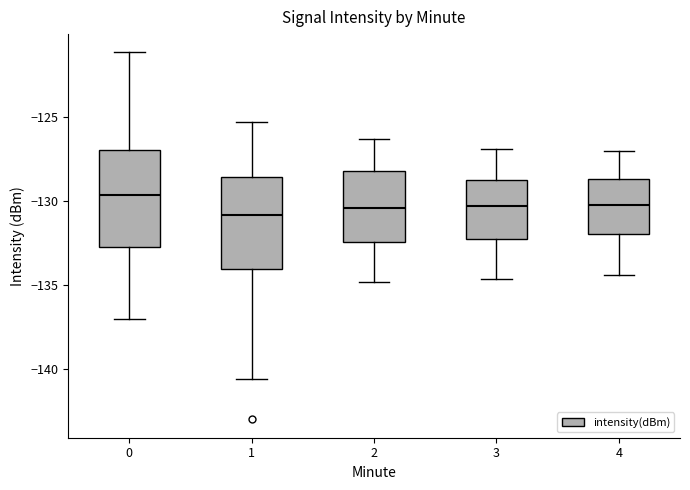

Reading left to right, transcribe this box plot: for each box, give where its median line is, the range the box spans, and where its two whiskers end, as read against the y-axis. The values are not printed on the chart, so give them approximately, as read against the axis.

0: median -129.5, box -132.5 to -127.0, whiskers -137.0 to -121.0
1: median -131.0, box -134.0 to -128.5, whiskers -140.5 to -125.5
2: median -130.5, box -132.5 to -128.0, whiskers -135.0 to -126.5
3: median -130.5, box -132.0 to -128.5, whiskers -134.5 to -127.0
4: median -130.0, box -132.0 to -128.5, whiskers -134.5 to -127.0